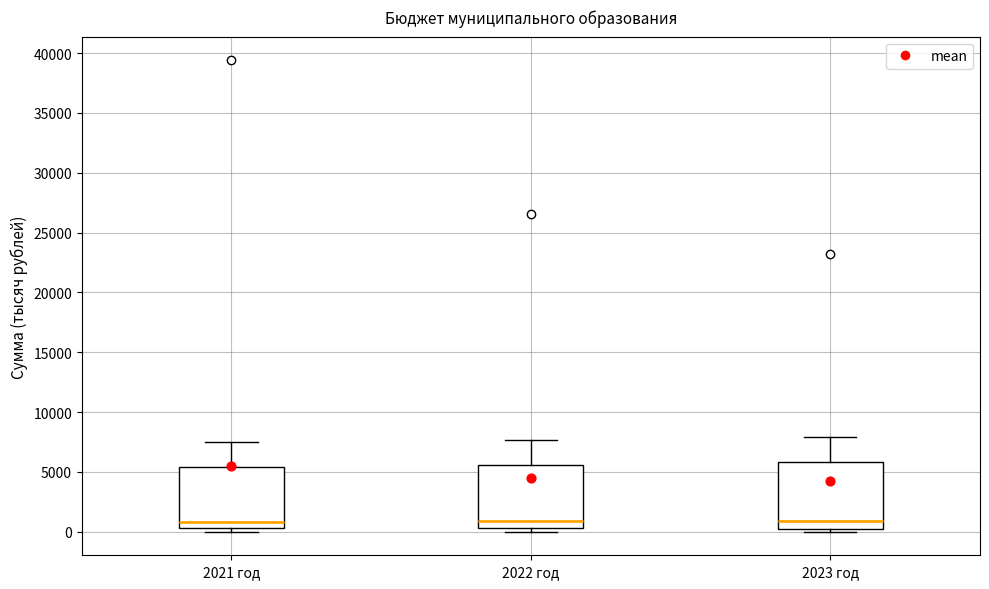

Reading left to right, transcribe this box plot: for each box, give where its median line is, the range the box spans, and where its two whiskers end, as read against the y-axis. The values are not printed on the chart, so give them approximately, as read against the axis.

2021 год: median 1000, box 500 to 5500, whiskers 0 to 7500
2022 год: median 1000, box 500 to 5500, whiskers 0 to 7500
2023 год: median 1000, box 500 to 6000, whiskers 0 to 8000